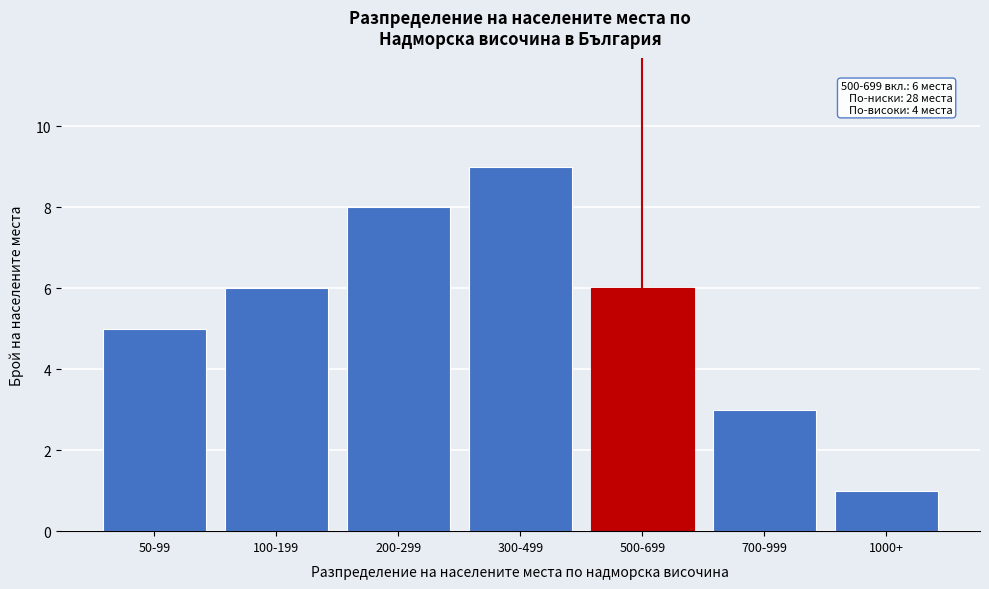

Reading right to left, list all the values displayed in this chart.

1000+=1	700-999=3	500-699=6	300-499=9	200-299=8	100-199=6	50-99=5